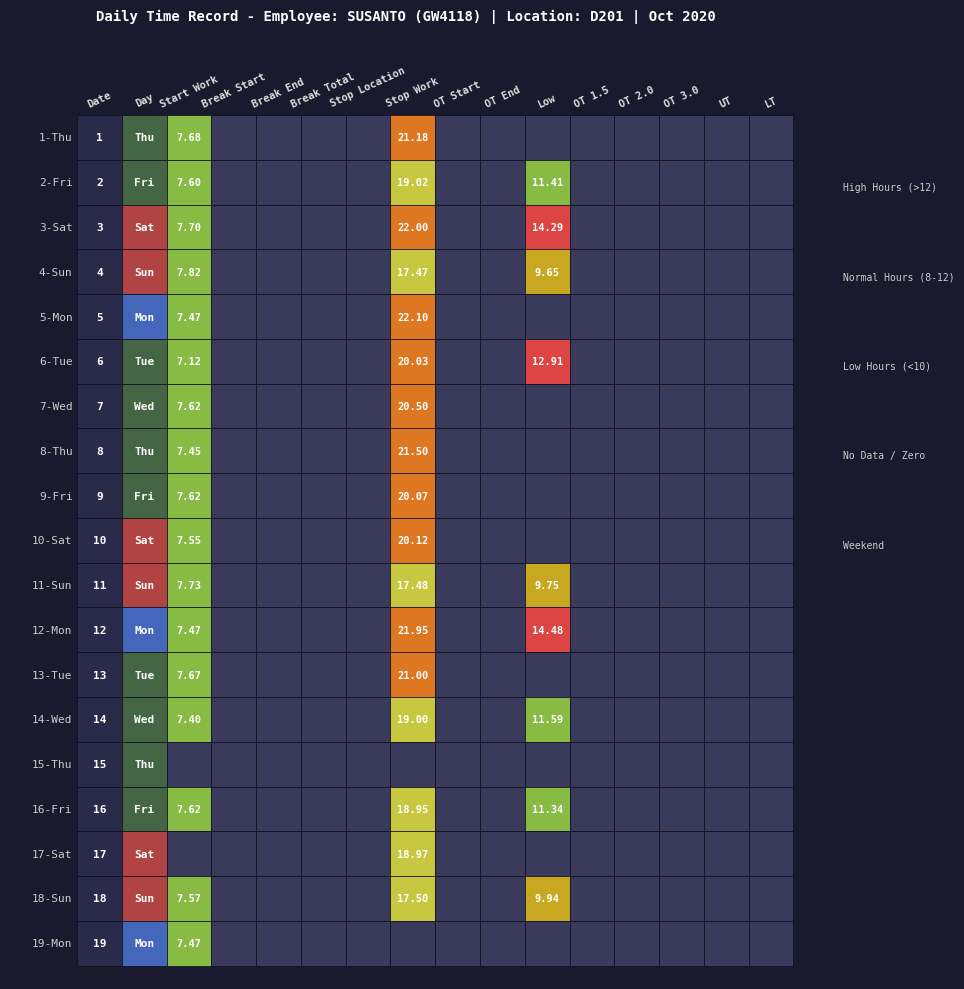

What is the maximum value for 5-Mon?

22.1